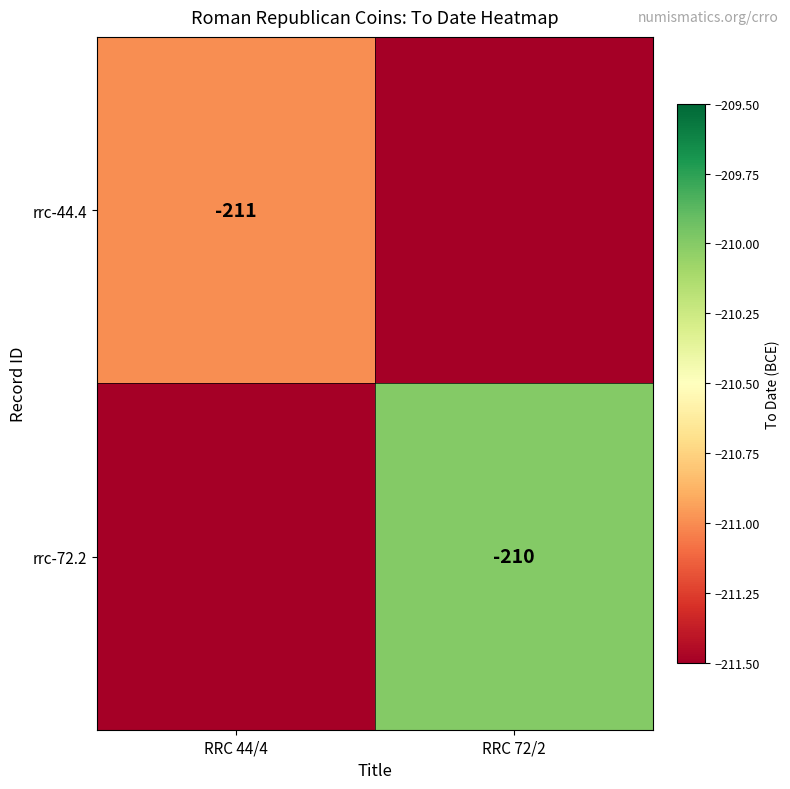

True or false: rrc-72.2 has a value of -365 at RRC 72/2.

False